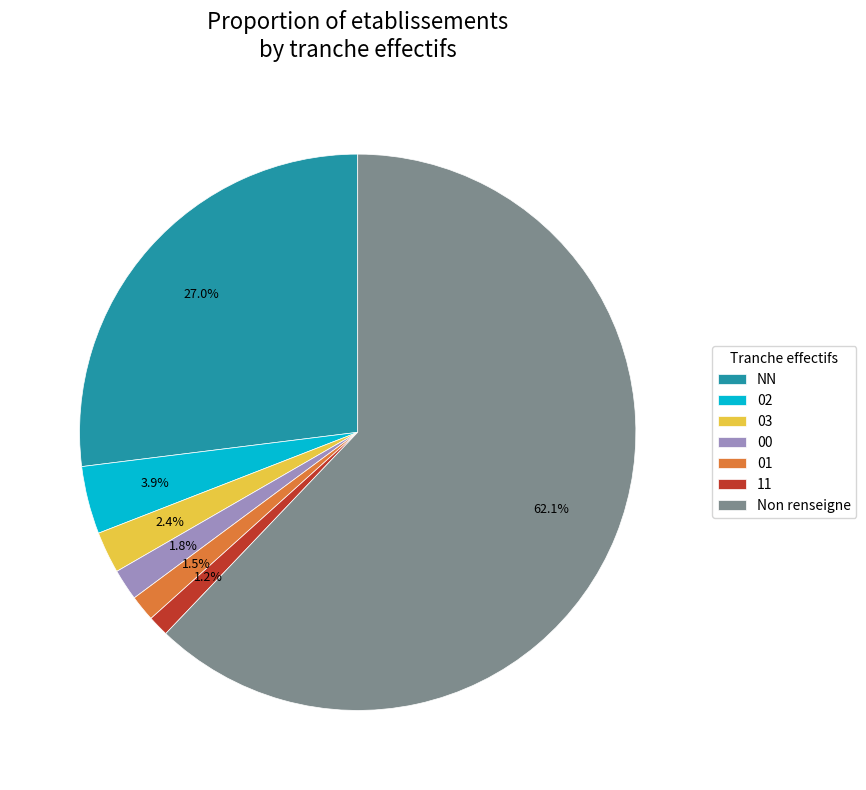

Is the sum of NN and 02 greater than half?

No